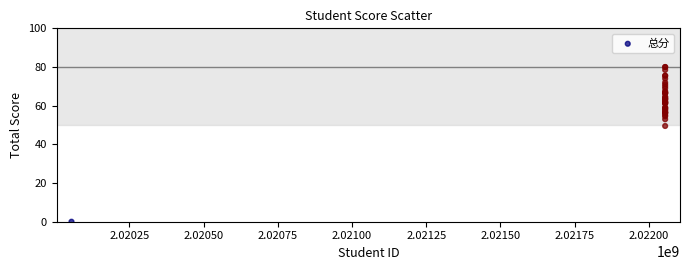

What Y value in the scatter plot is closest to 40?

49.5